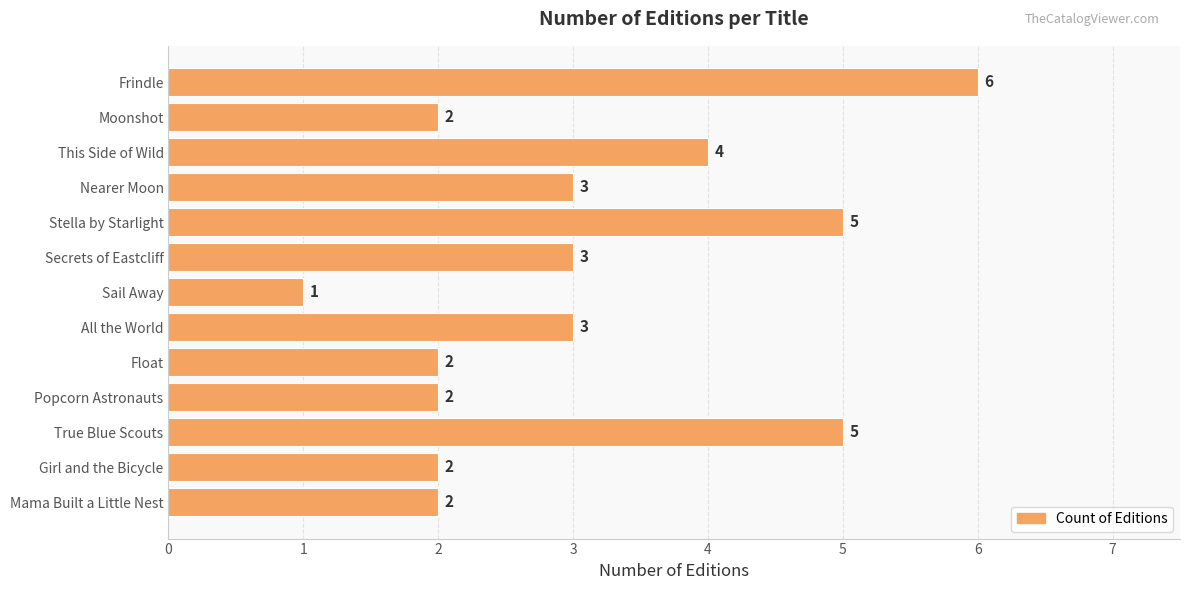

What value does the data have at All the World?

3